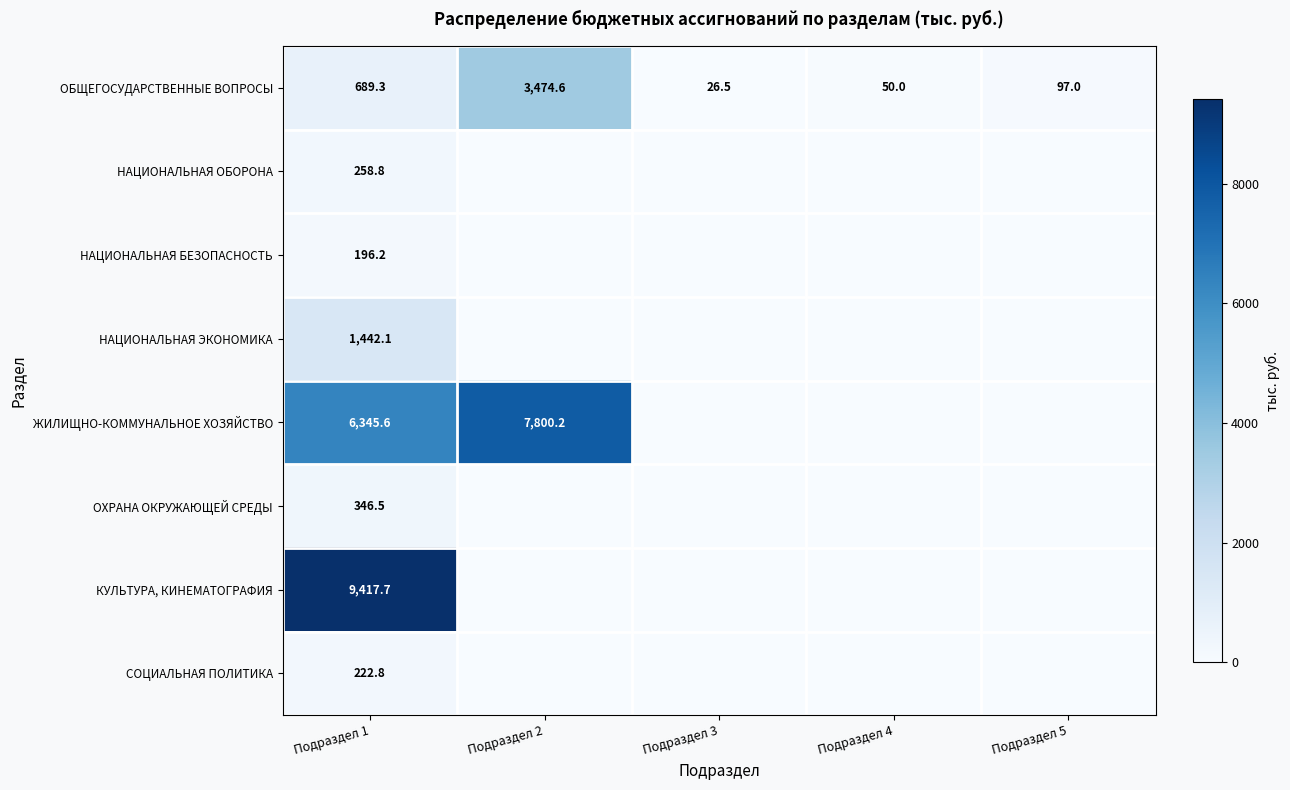

How many categories are shown in the chart?

5